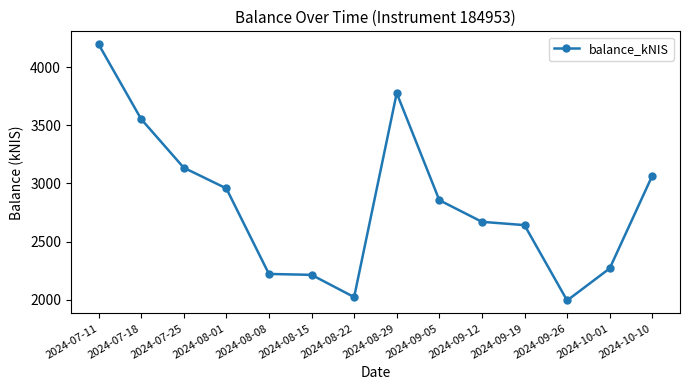

What is the label of the 2nd point from the right?

2024-10-01